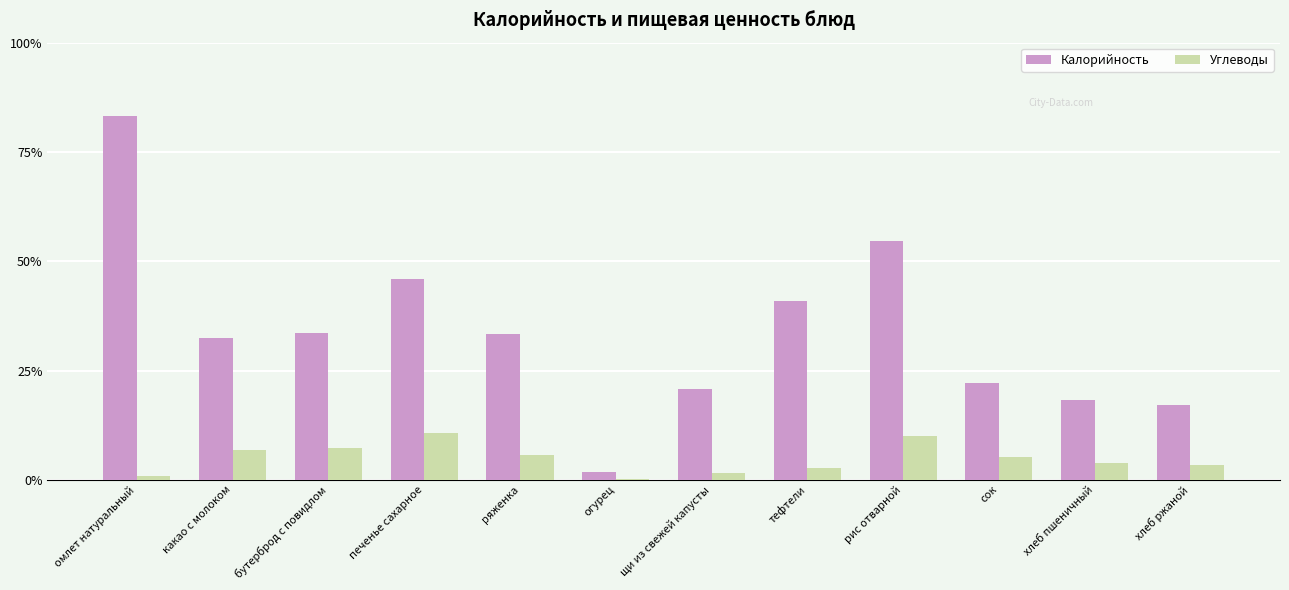

Rank the categories by Углеводы value from highest to lowest.

печенье сахарное, рис отварной, бутерброд с повидлом, какао с молоком, ряженка, сок, хлеб пшеничный, хлеб ржаной, тефтели, щи из свежей капусты, омлет натуральный, огурец